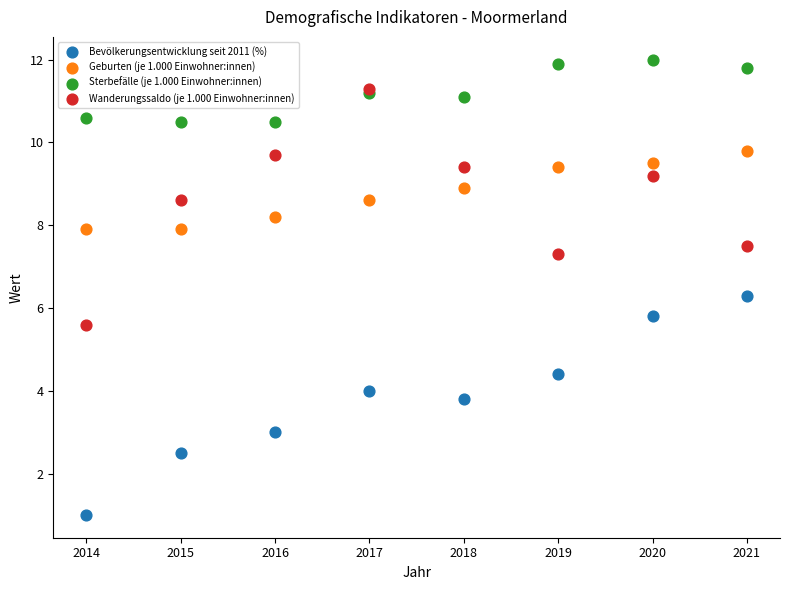

Which series reaches the minimum Y coordinate?

Bevölkerungsentwicklung seit 2011 (%)